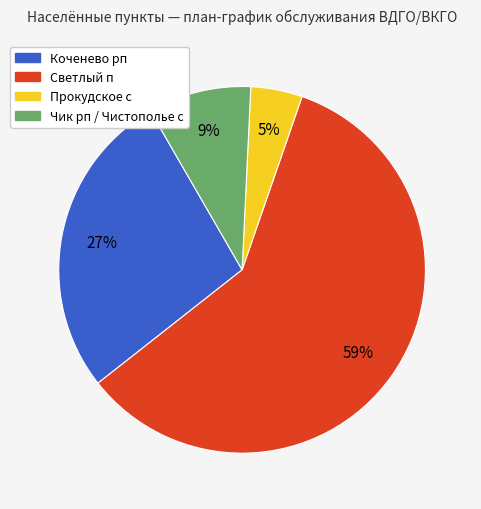

The Светлый п slice represents 59% of the pie. True or false?

True